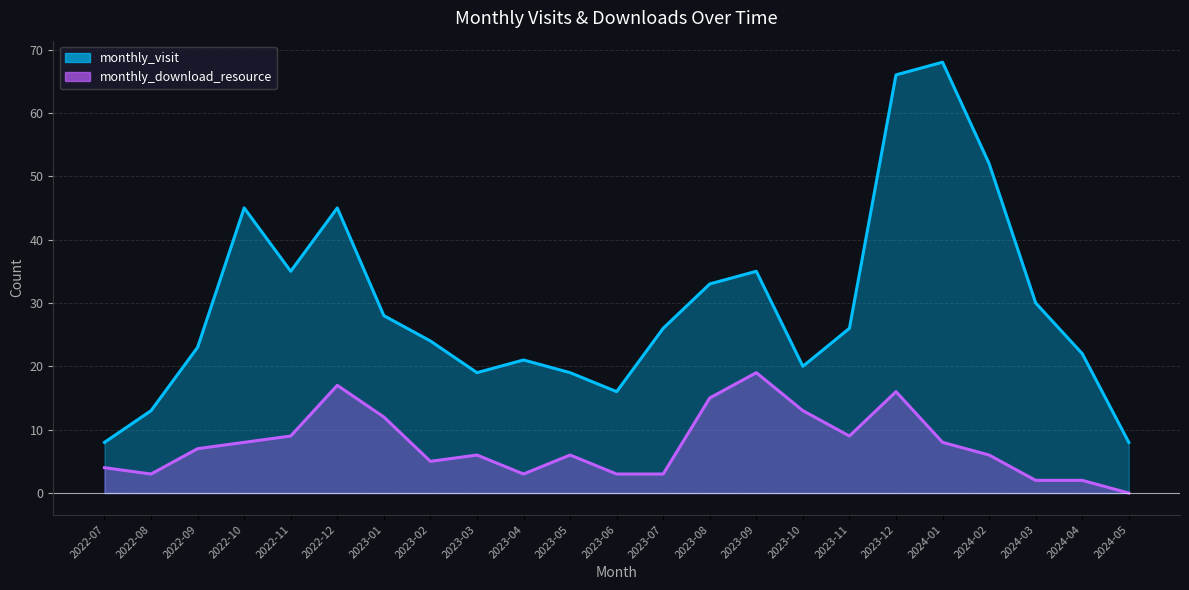

Reading left to right, extract all data points from this chart.

monthly_visit: 2022-07=8	2022-08=13	2022-09=23	2022-10=45	2022-11=35	2022-12=45	2023-01=28	2023-02=24	2023-03=19	2023-04=21	2023-05=19	2023-06=16	2023-07=26	2023-08=33	2023-09=35	2023-10=20	2023-11=26	2023-12=66	2024-01=68	2024-02=52	2024-03=30	2024-04=22	2024-05=8
monthly_download_resource: 2022-07=4	2022-08=3	2022-09=7	2022-10=8	2022-11=9	2022-12=17	2023-01=12	2023-02=5	2023-03=6	2023-04=3	2023-05=6	2023-06=3	2023-07=3	2023-08=15	2023-09=19	2023-10=13	2023-11=9	2023-12=16	2024-01=8	2024-02=6	2024-03=2	2024-04=2	2024-05=0